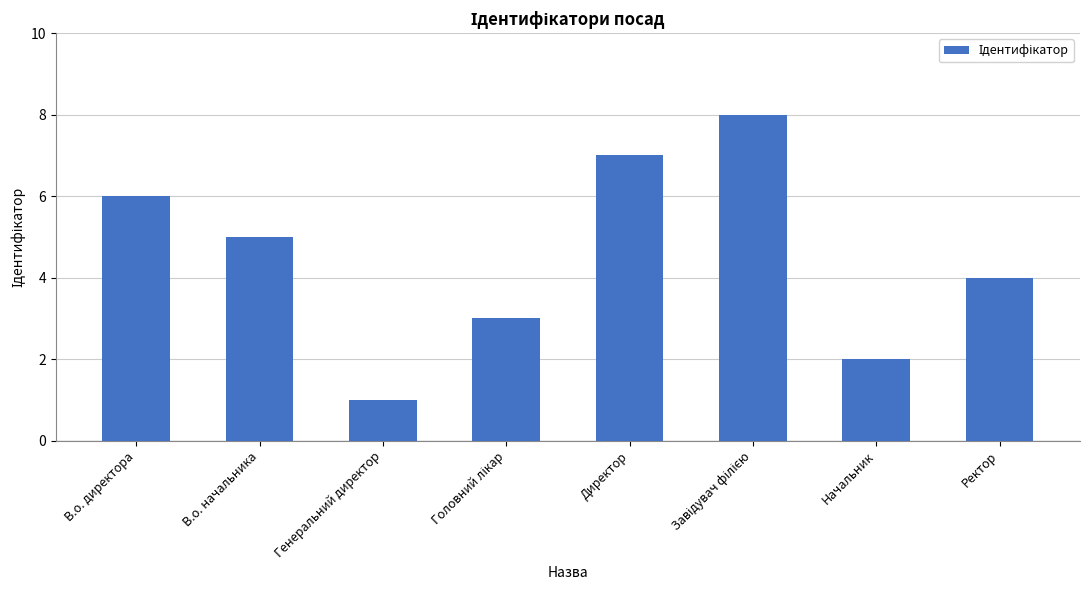

What position from the right is В.о. директора?

8